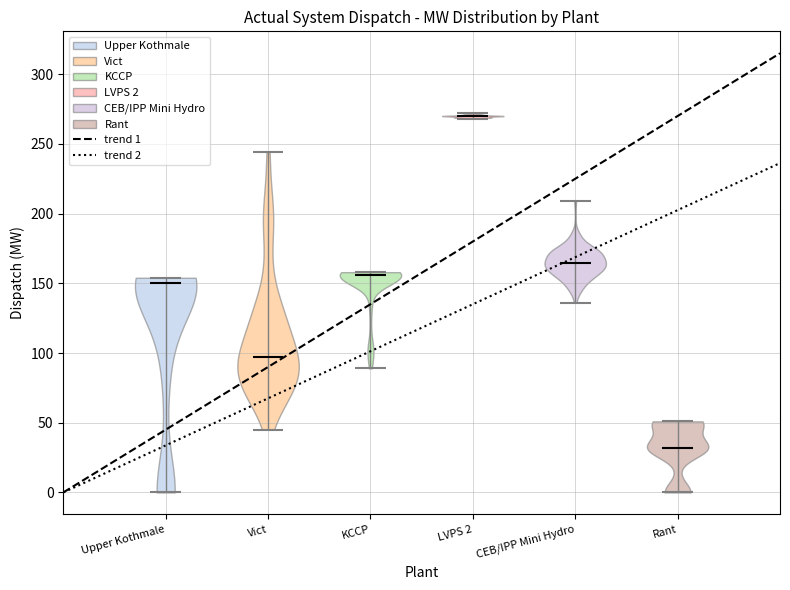

Where does the median line of the violin for Vict sit on the y-axis? The values are not printed on the chart, so give them approximately, as read against the axis.

100